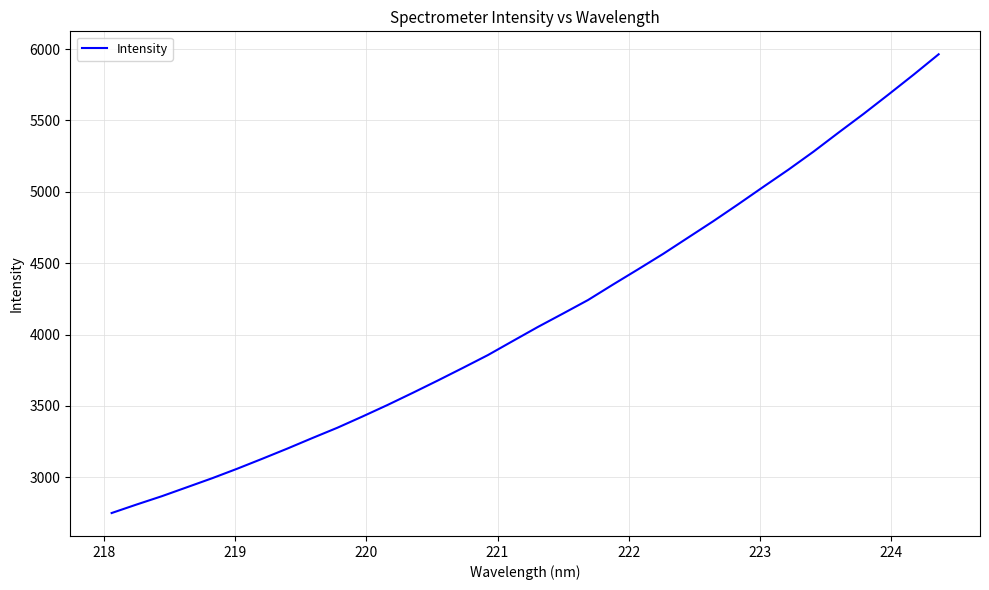

What is the difference between the maximum and minimum values?

3213.2